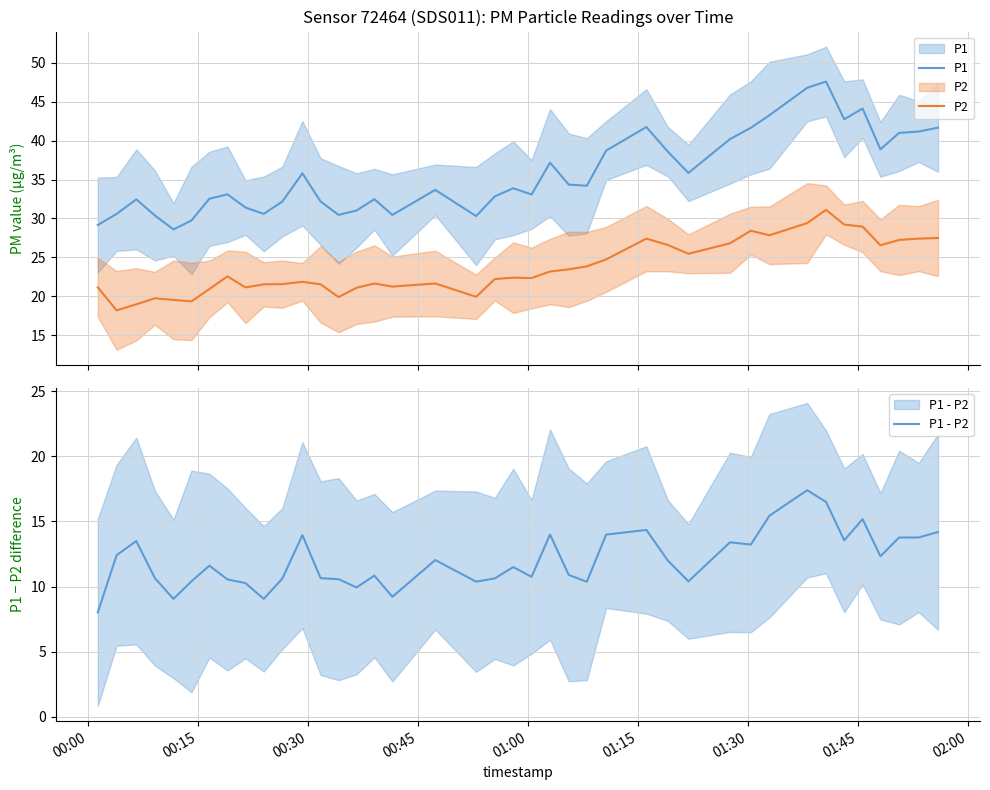

At how many categories does at least one series exceed 30?

37